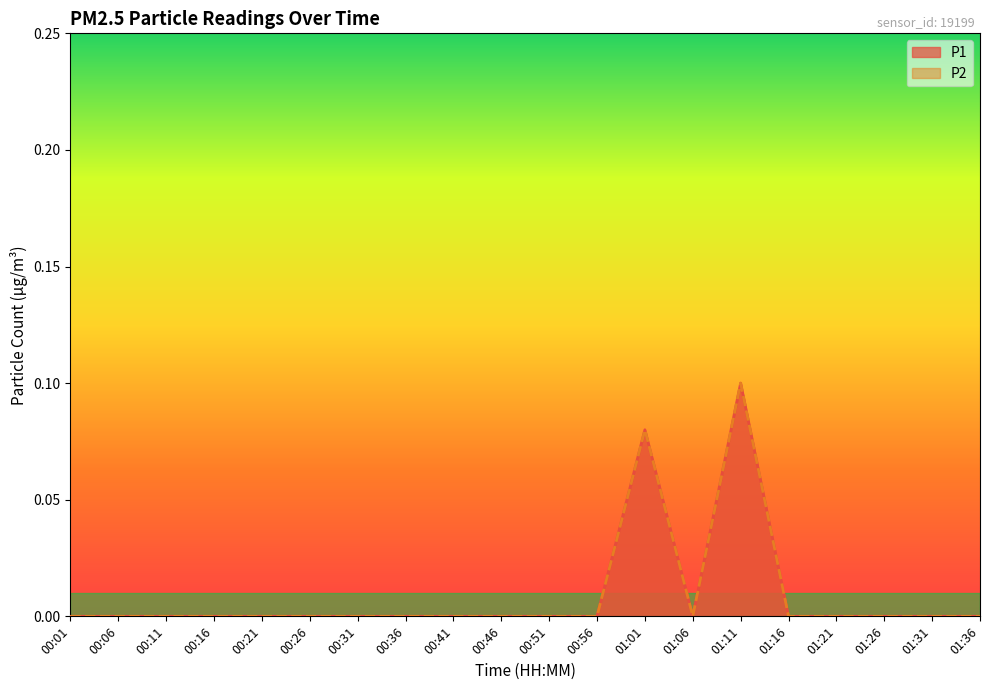

Reading left to right, list all the values displayed in this chart.

P1: 00:01=0.0	00:06=0.0	00:11=0.0	00:16=0.0	00:21=0.0	00:26=0.0	00:31=0.0	00:36=0.0	00:41=0.0	00:46=0.0	00:51=0.0	00:56=0.0	01:01=0.1	01:06=0.0	01:11=0.1	01:16=0.0	01:21=0.0	01:26=0.0	01:31=0.0	01:36=0.0
P2: 00:01=0.0	00:06=0.0	00:11=0.0	00:16=0.0	00:21=0.0	00:26=0.0	00:31=0.0	00:36=0.0	00:41=0.0	00:46=0.0	00:51=0.0	00:56=0.0	01:01=0.1	01:06=0.0	01:11=0.1	01:16=0.0	01:21=0.0	01:26=0.0	01:31=0.0	01:36=0.0